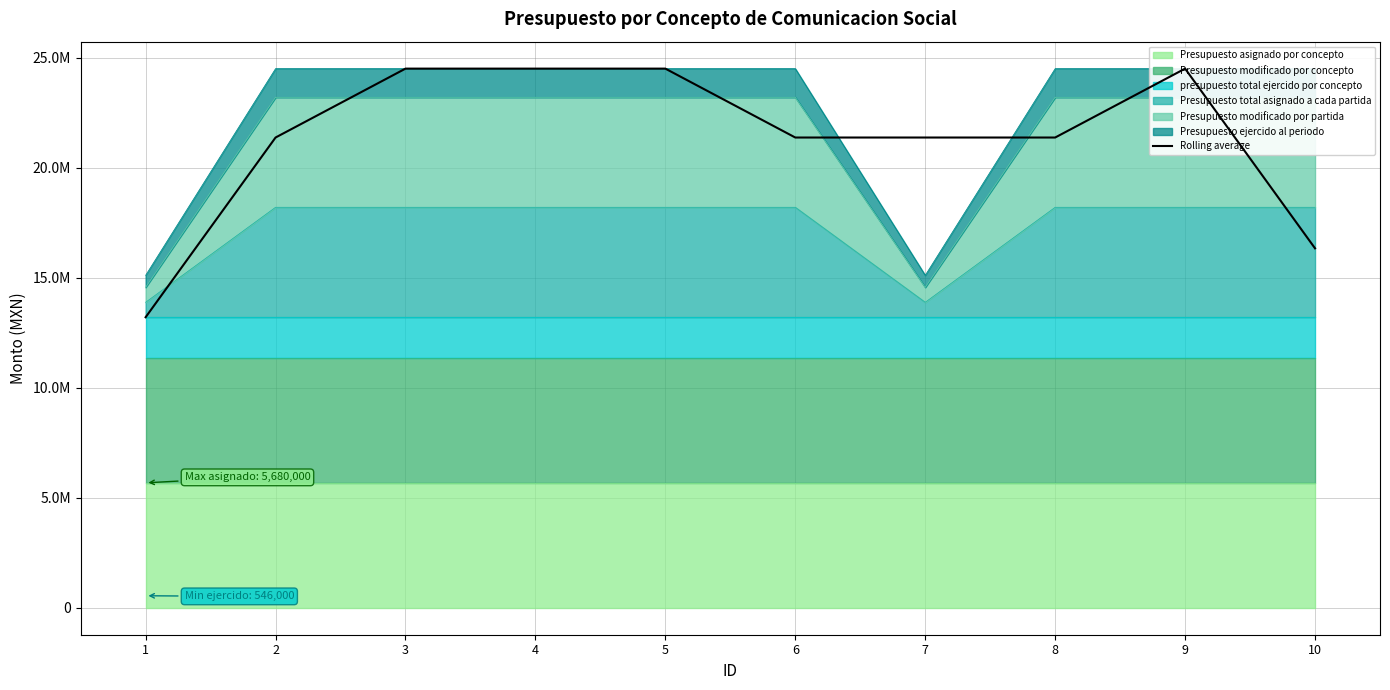

How many categories are shown in the chart?

10